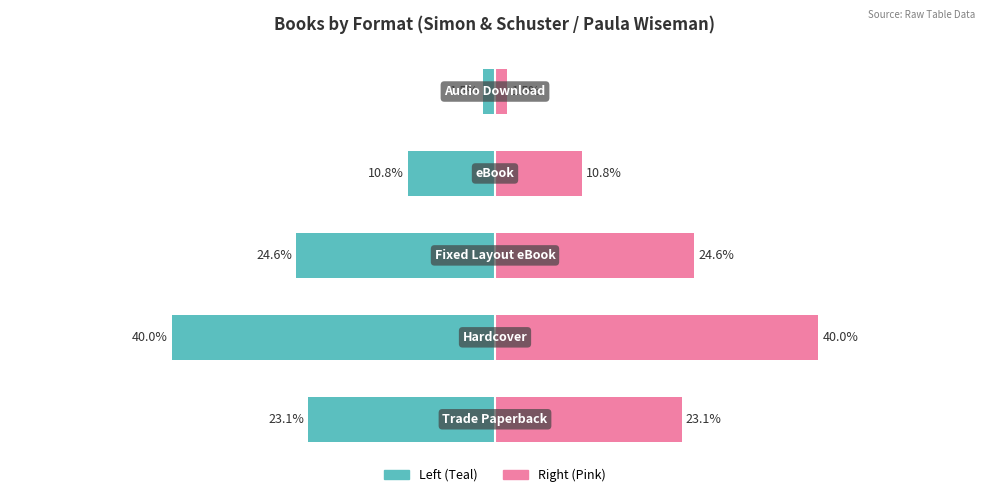

Reading left to right, extract all data points from this chart.

Left (Teal): 0=-23.1	1=-40.0	2=-24.6	3=-10.8	4=-1.5
Right (Pink): 0=23.1	1=40.0	2=24.6	3=10.8	4=1.5